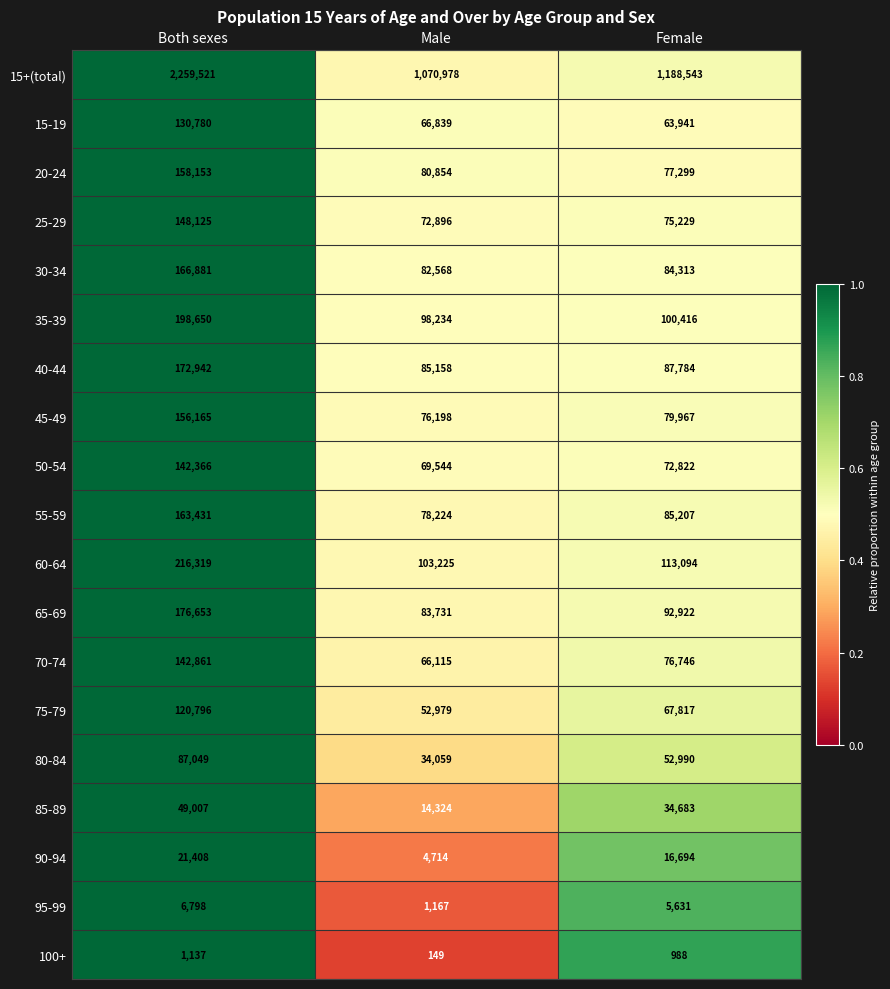

What is the smallest value displayed?

149